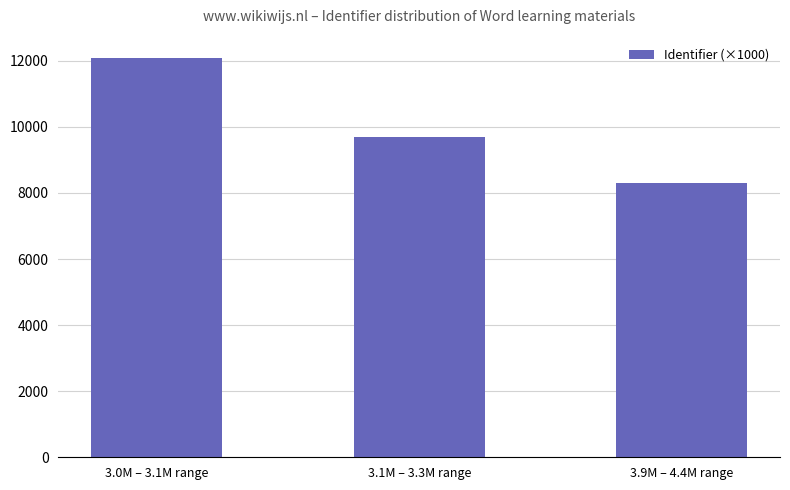

Between 3.9M – 4.4M range and 3.0M – 3.1M range, which is larger?

3.0M – 3.1M range